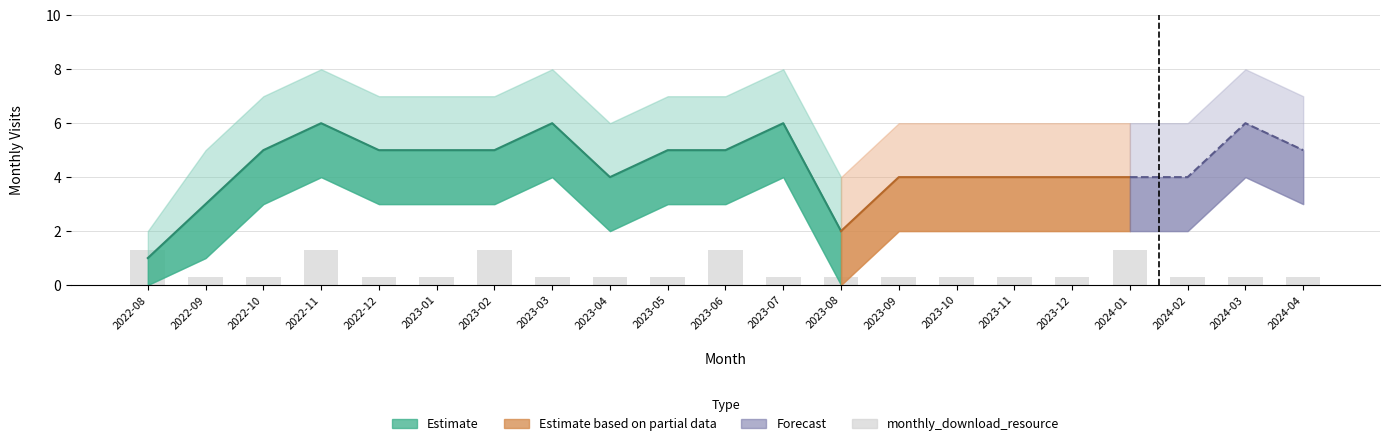

Are the bars grouped side by side (vs. stacked)?

No